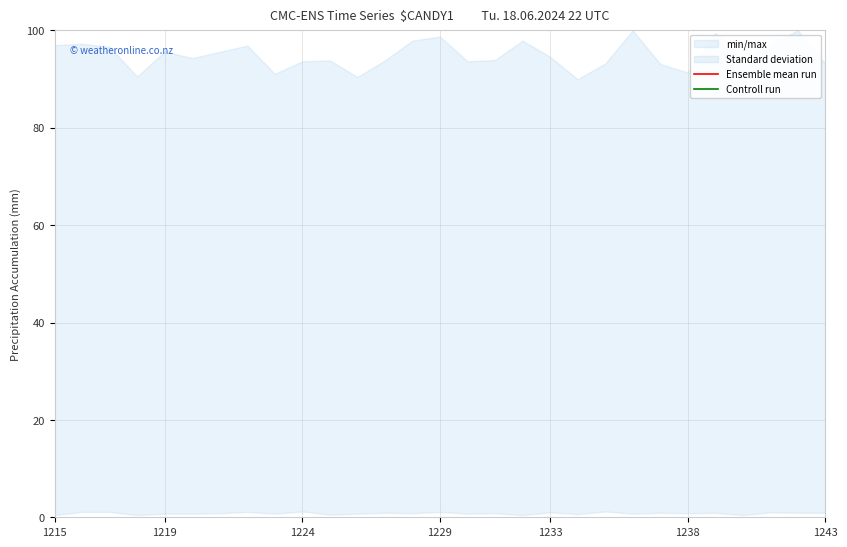

True or false: Ensemble mean run and Controll run intersect in this chart.

False